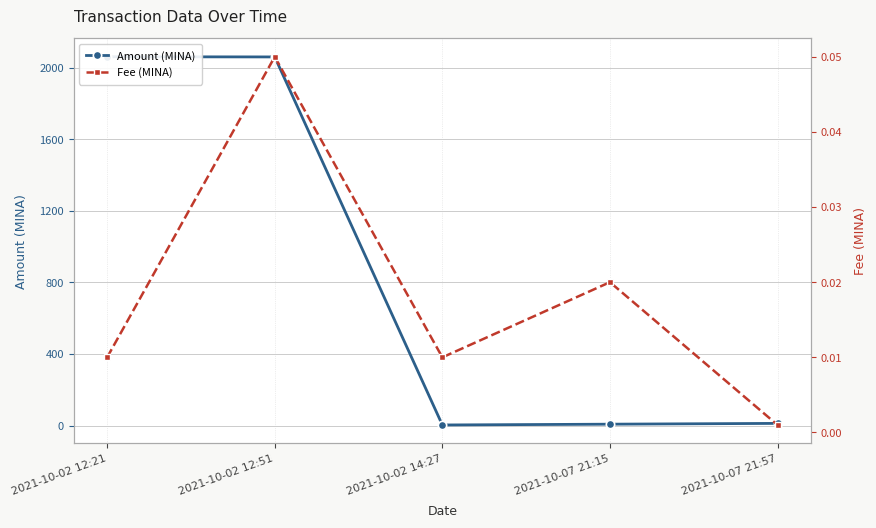

What is the difference between the second highest and minimum values in the Amount (MINA) series?

2055.1